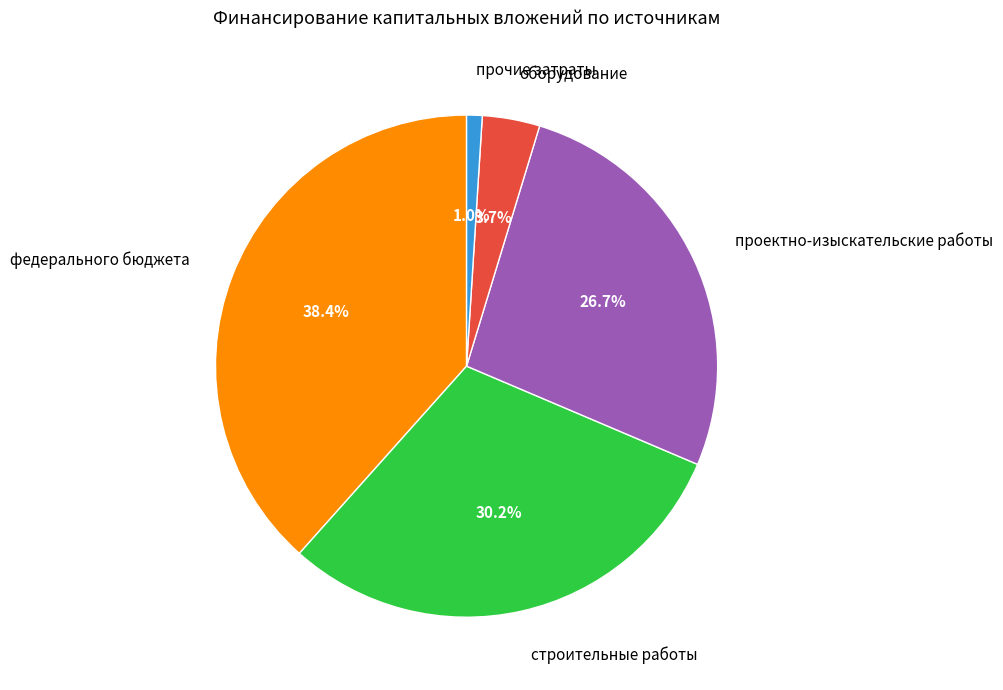

Rank the categories by value from highest to lowest.

федерального бюджета, строительные работы, проектно-изыскательские работы, оборудование, прочие затраты